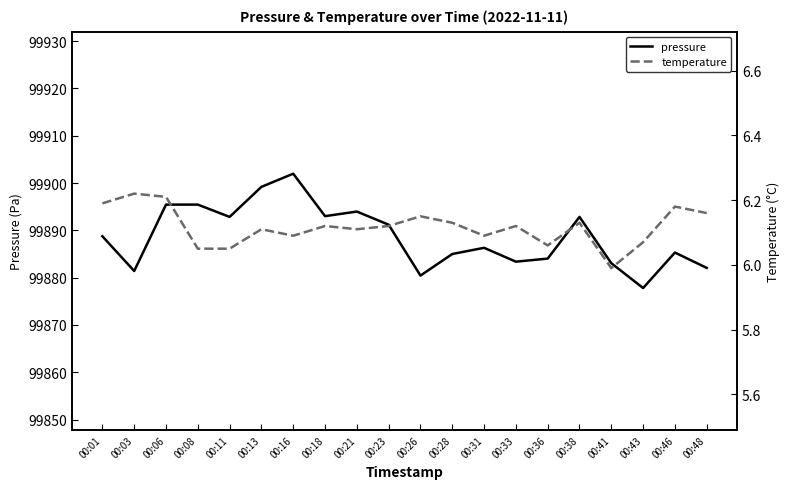

At which category does temperature reach its first local peak?

00:03